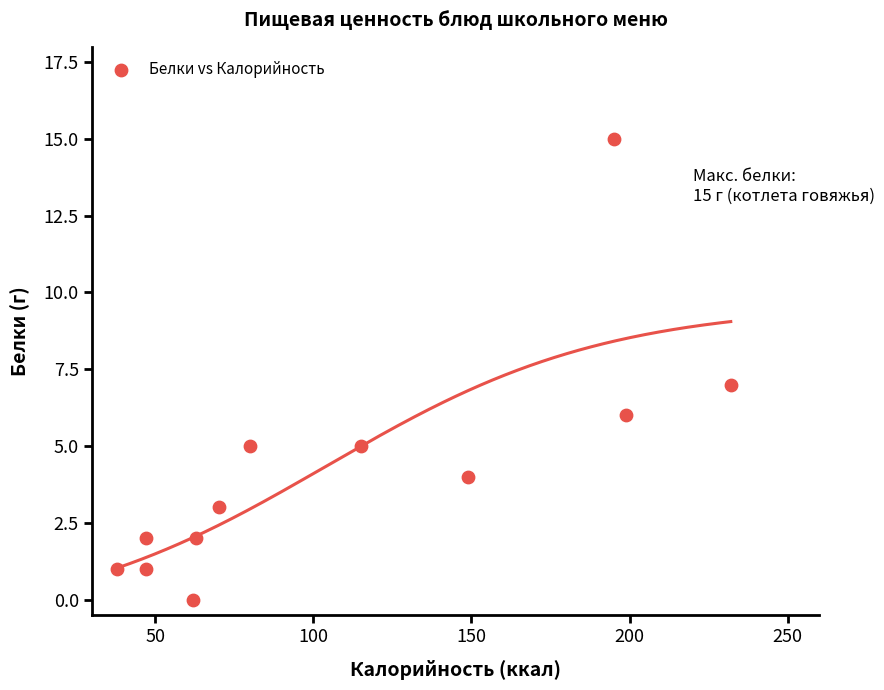

What is the average X value?

108